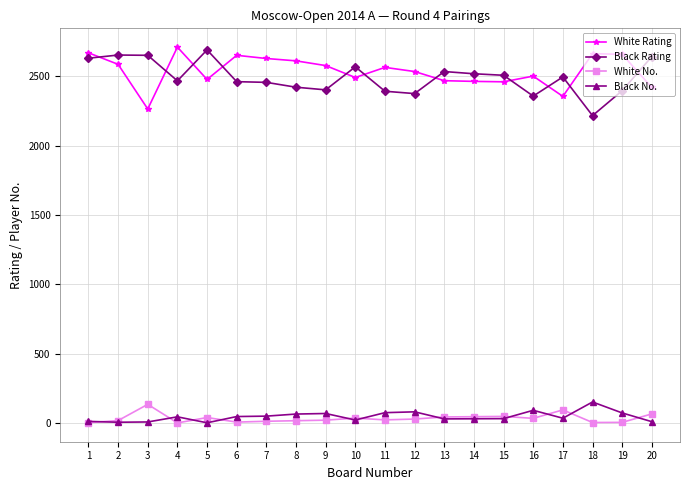

The value of Black Rating at 18 is 3434. True or false?

False